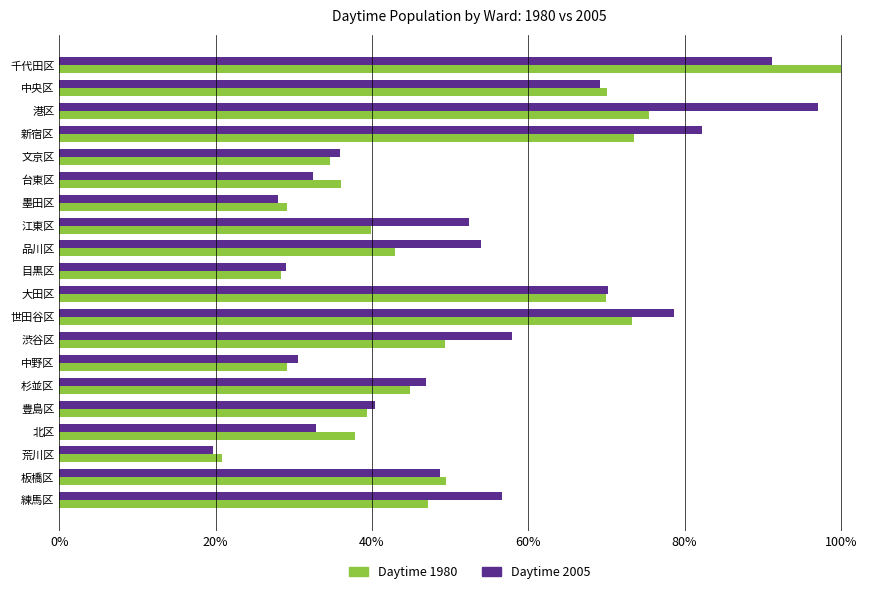

What is the maximum value shown in the chart?

100.0